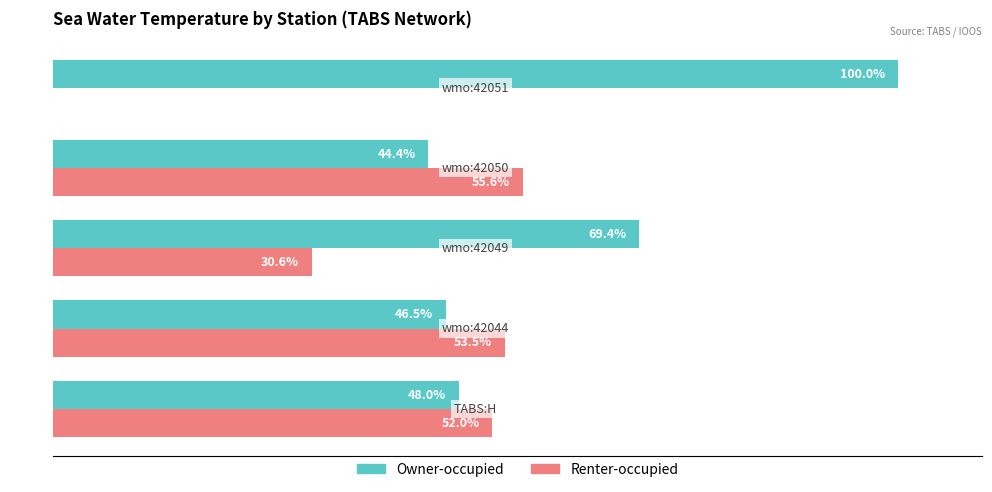

Which series has the largest total across all categories?

Owner-occupied